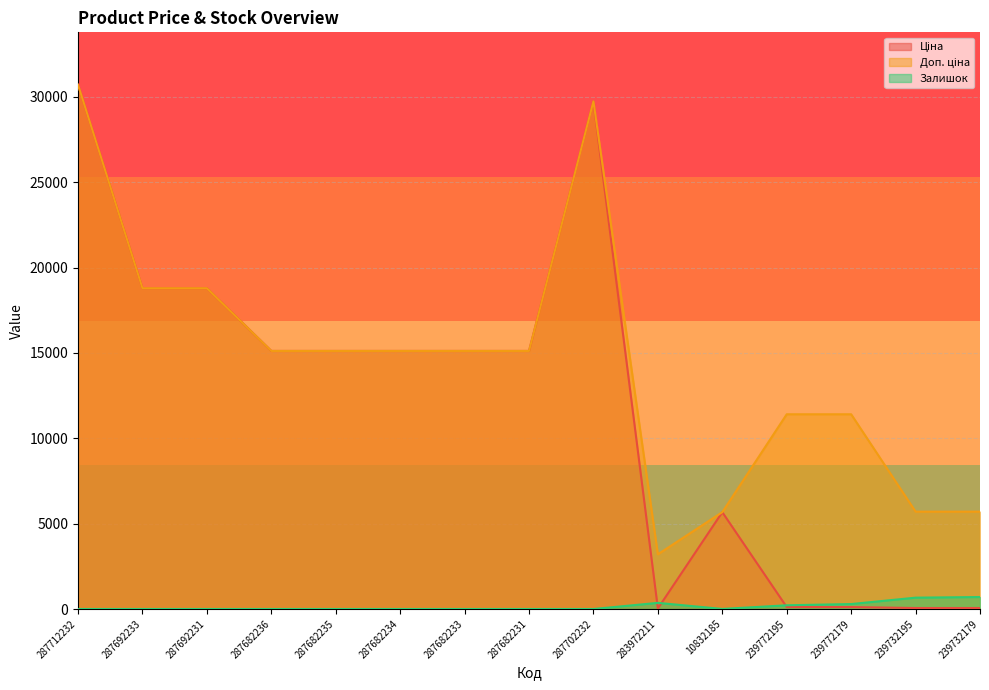

True or false: Доп. ціна has a value of 30717.1 at 287712232.

True